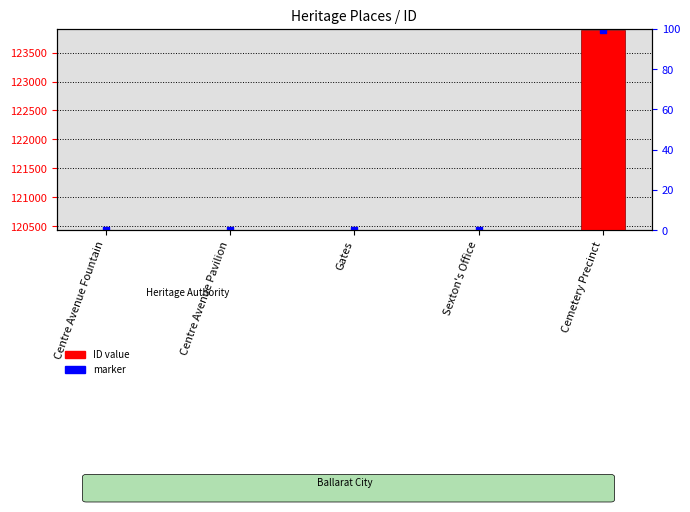

What is the change in value from Centre Avenue Fountain to Gates?

+3